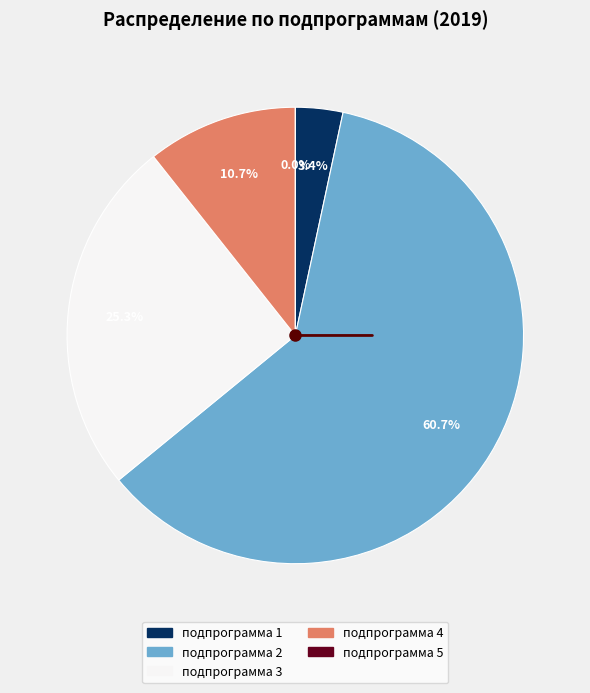

How many slices are in this pie chart?

5